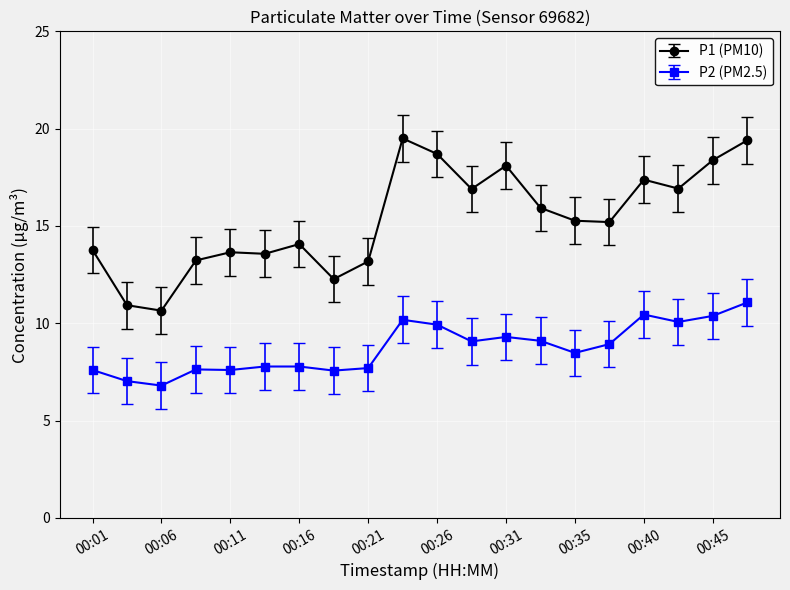

What is the difference between the maximum and minimum values in the P2 (PM2.5) series?

4.3